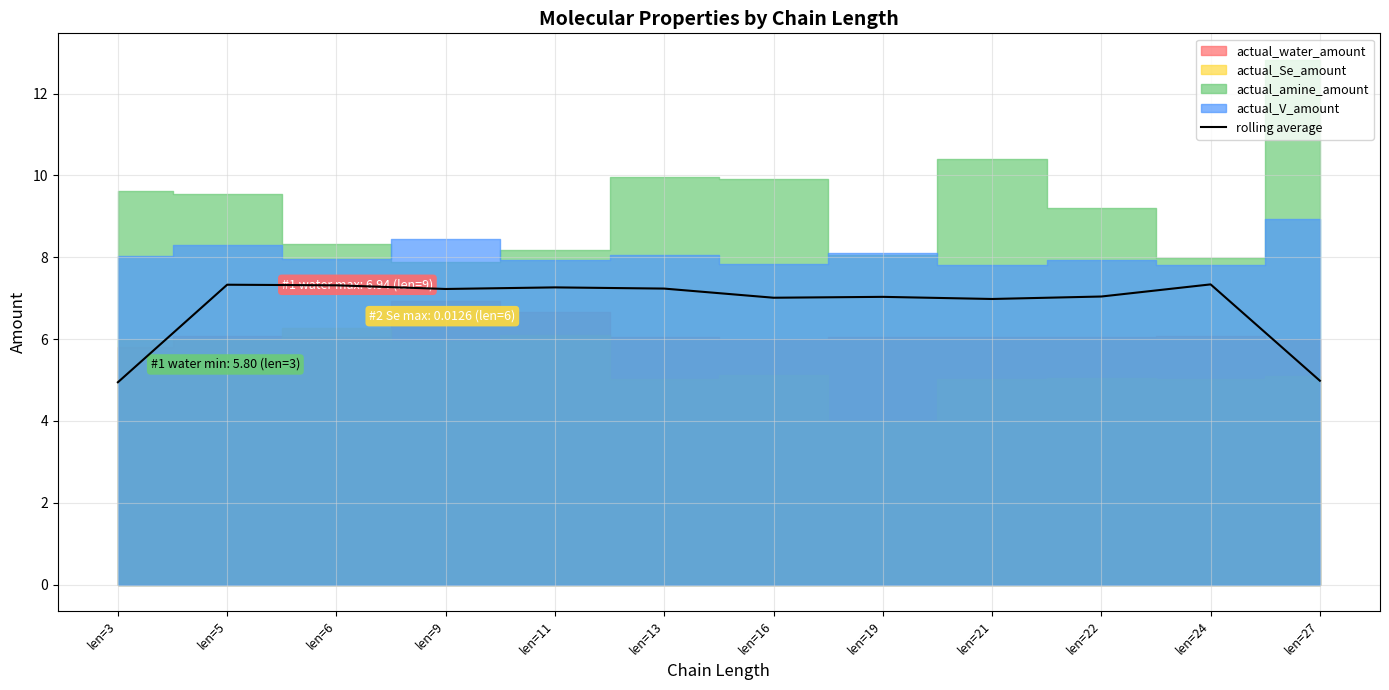

What value does the data have at len=9?

7.2